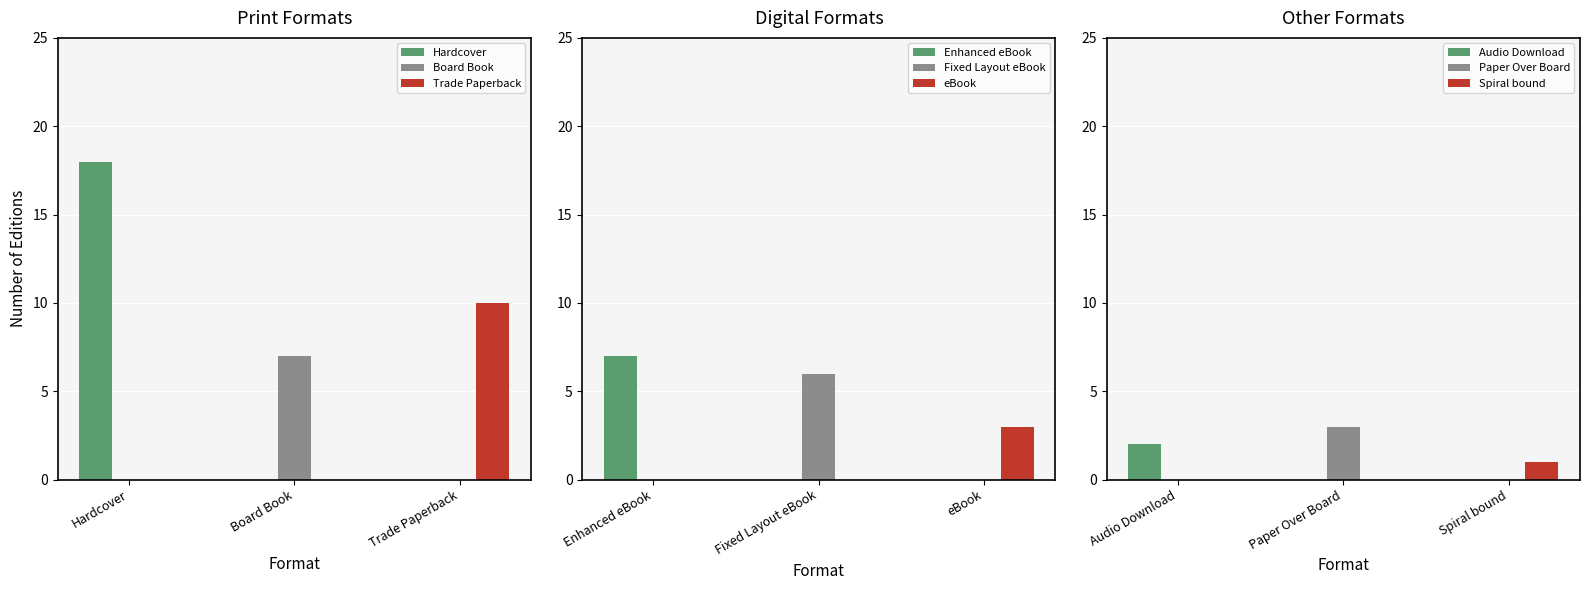

Count the number of categories in the chart.

9